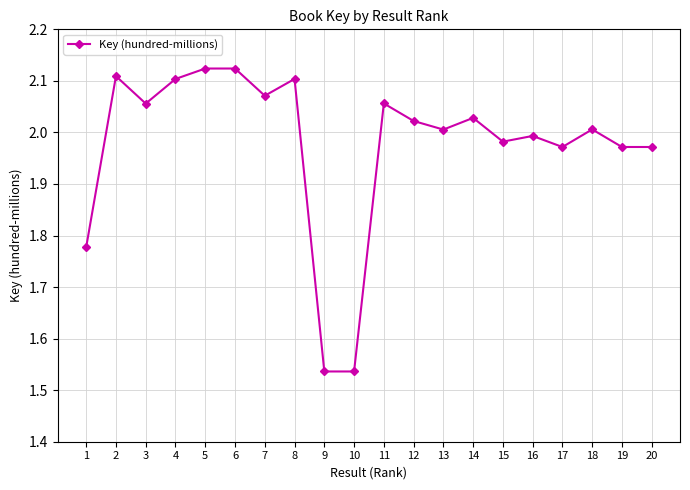

True or false: there are more than 0 points higher than both neighbors.

True